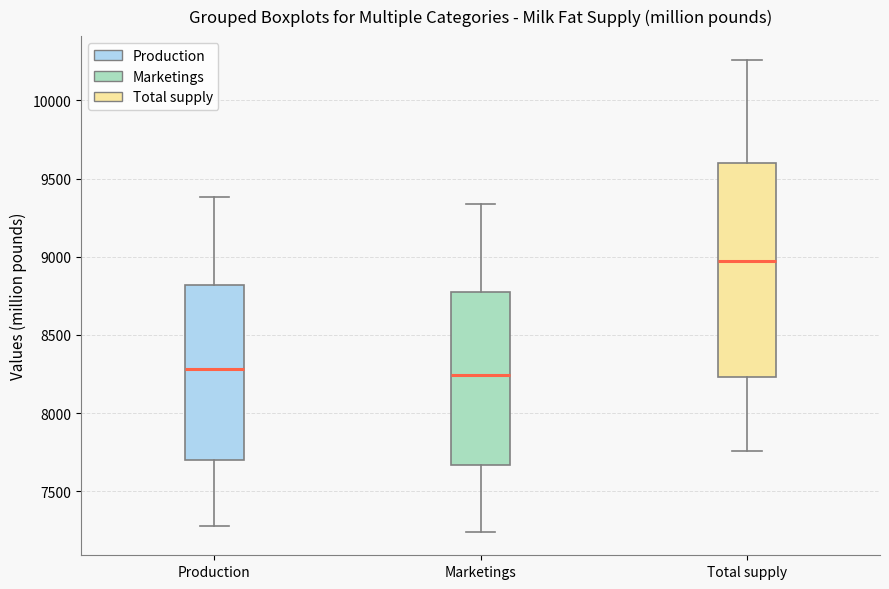

Which box is the tallest, from its lower edge to its upper edge?

Total supply